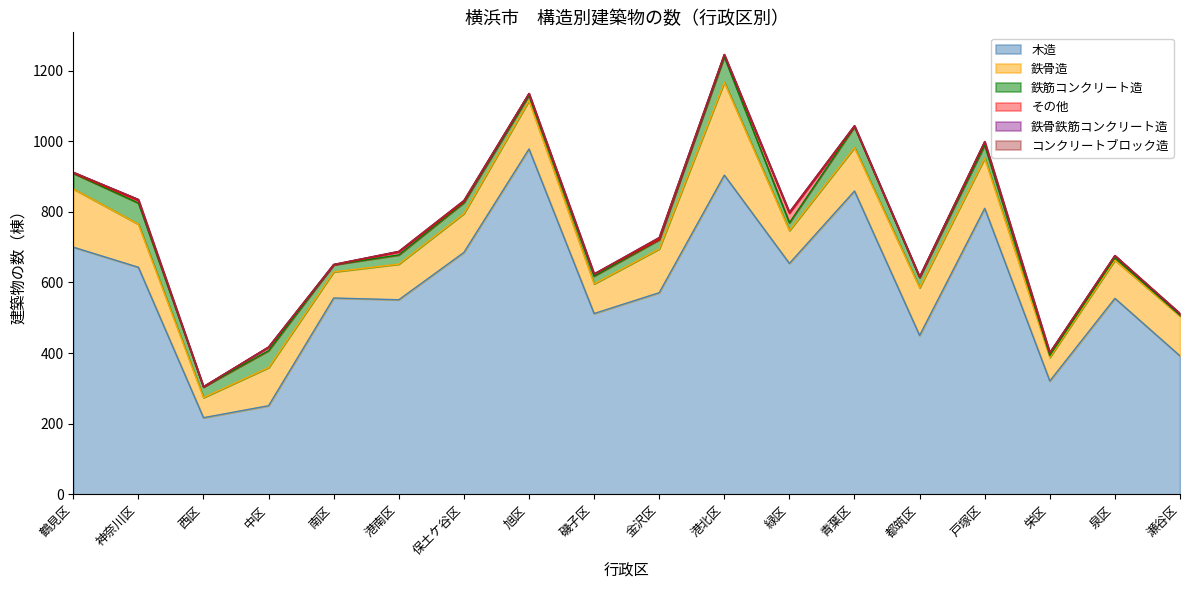

How many lines are shown in the chart?

6